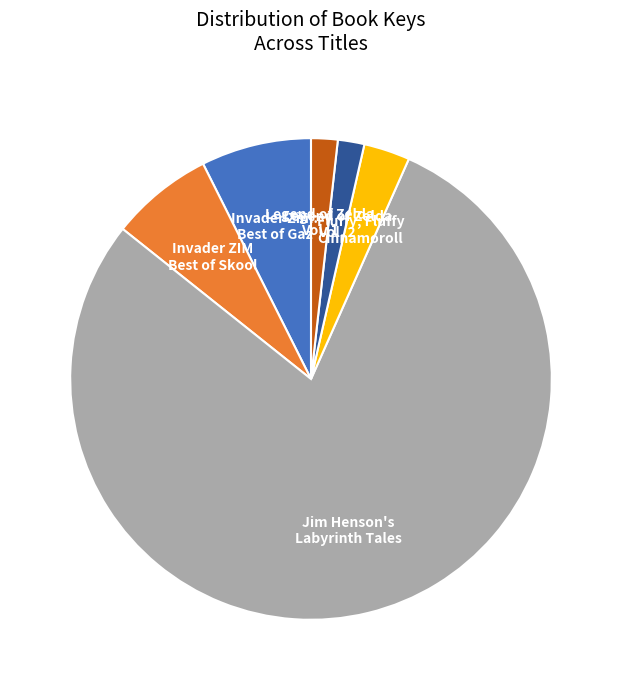

Which category has the biggest portion of the pie?

Jim Henson's Labyrinth Tales